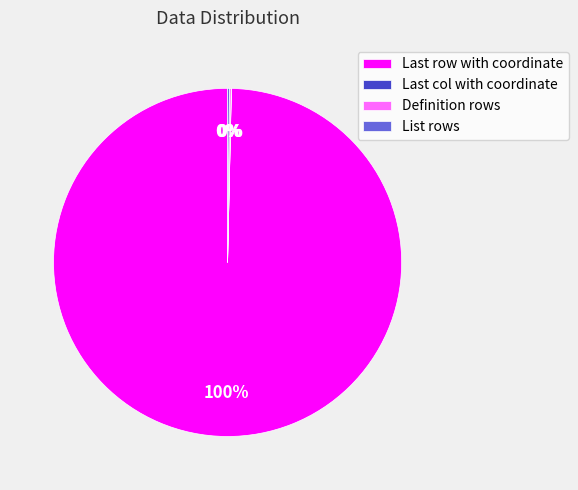

Which category has the biggest portion of the pie?

Last row with coordinate